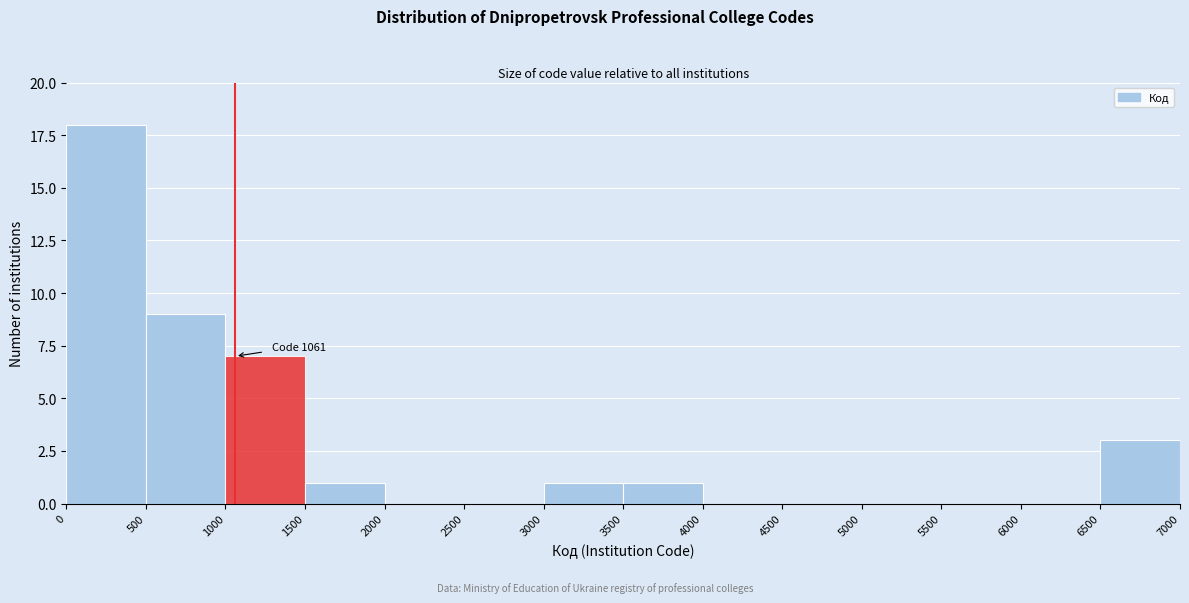

Over which range of the x-axis is the bar tallest?

0 to 500